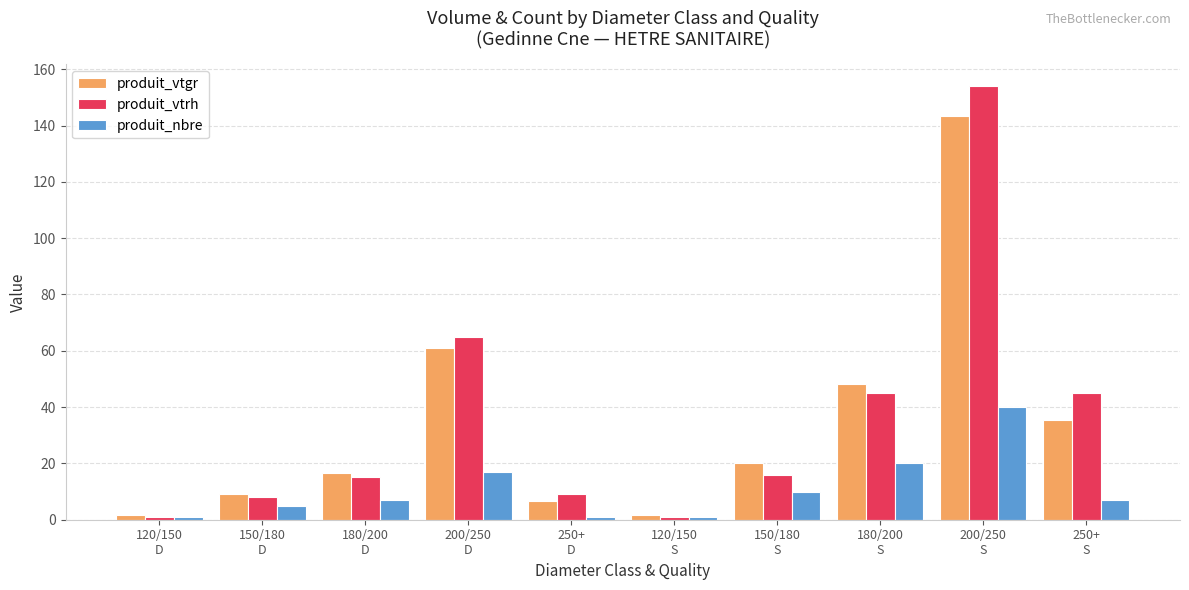

At which category is the sum across all series the highest?

200/250
S